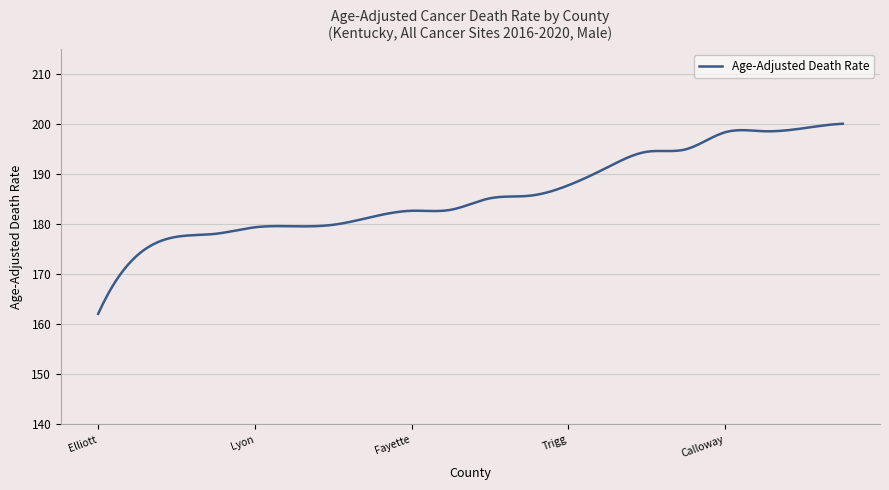

What is the difference between the maximum and minimum values?

38.0